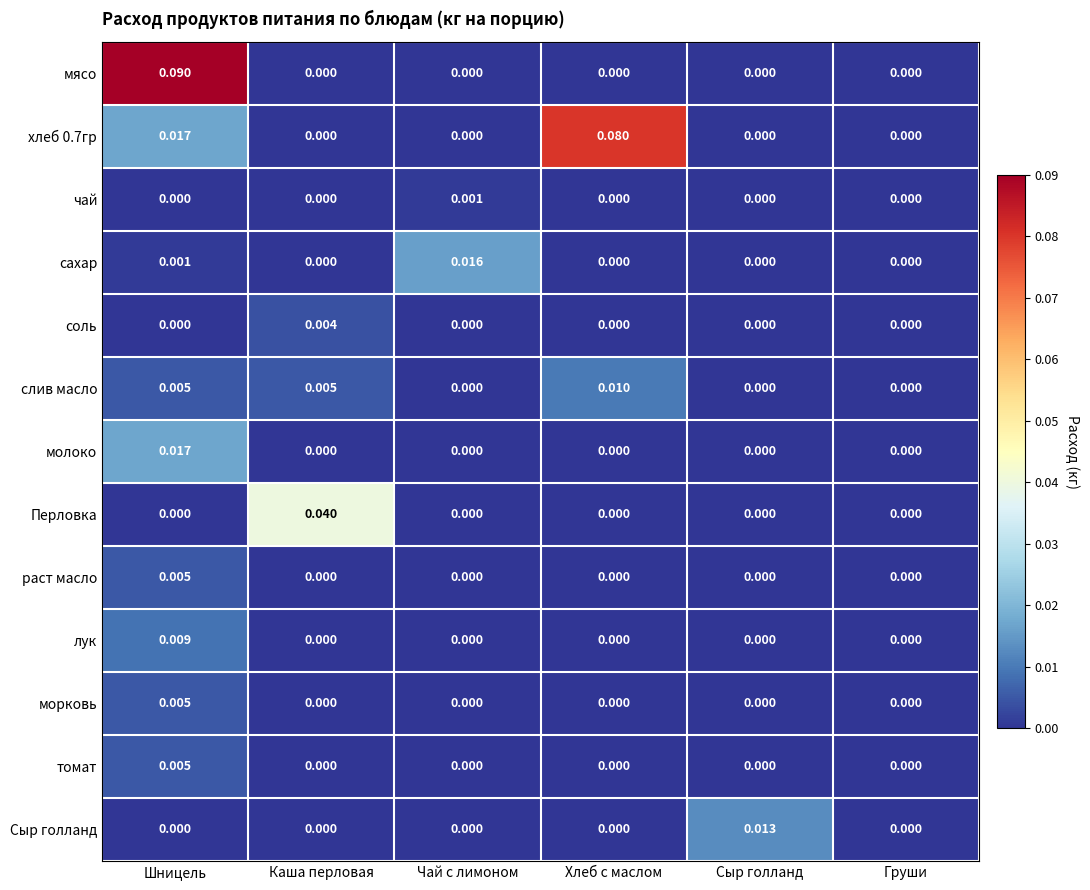

At which category is the sum across all series the highest?

Шницель